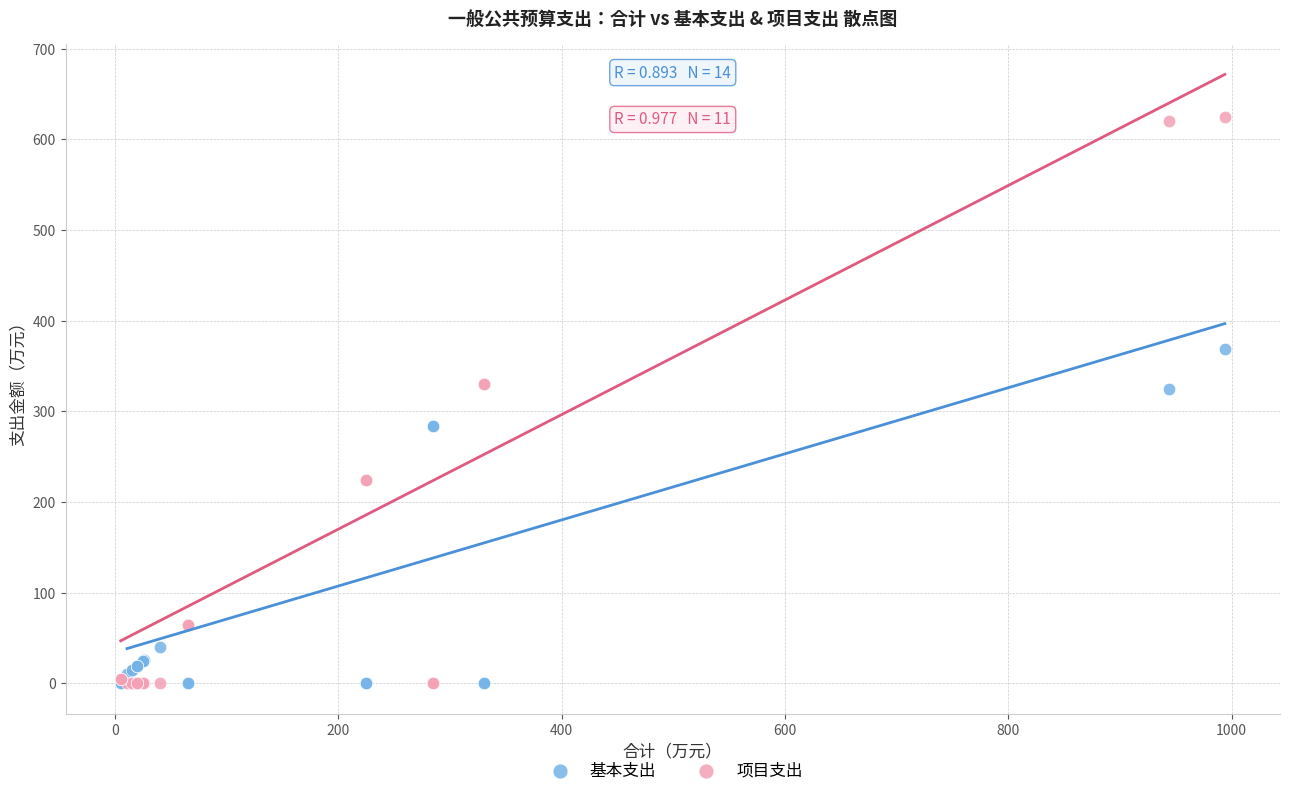

Which series has the largest Y range (max minus min)?

项目支出